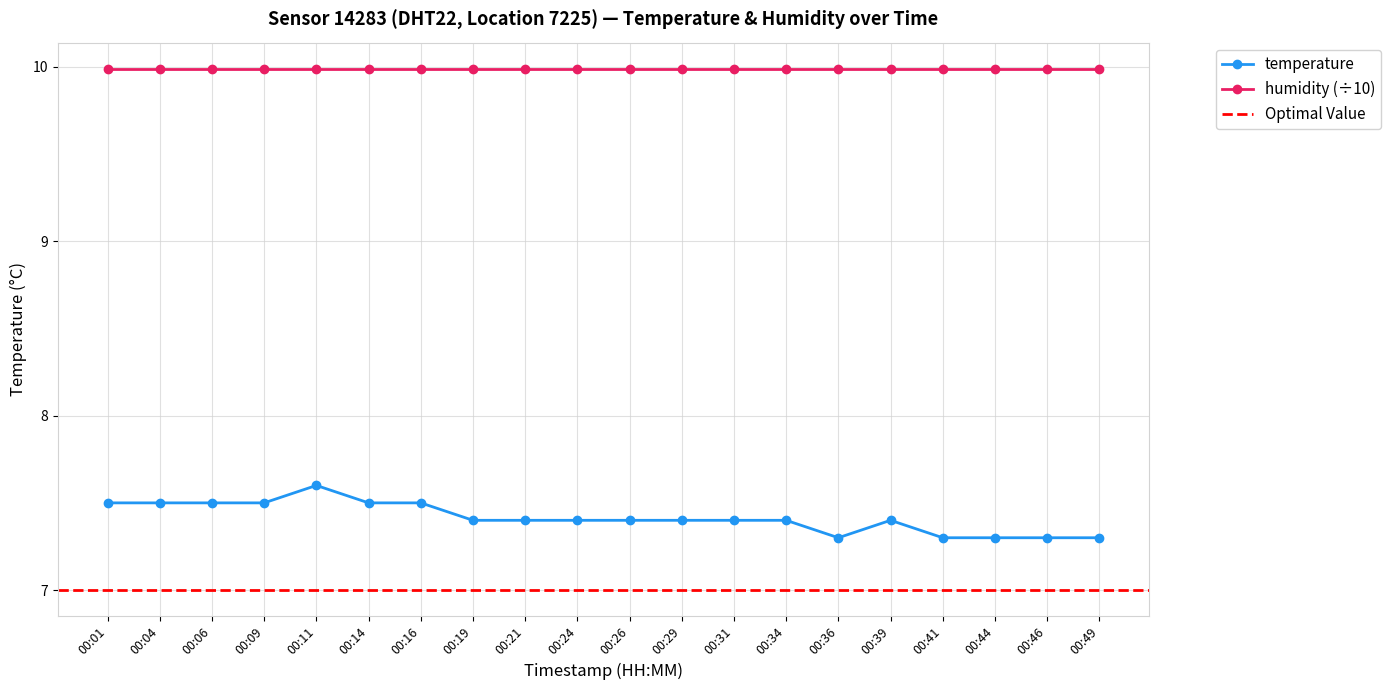

How many interior local peaks (higher than both neighbors) does the data have?

2